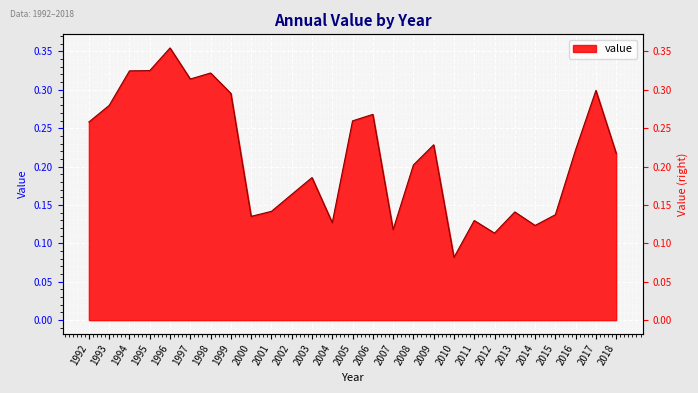

What is the value of the 2nd point from the left?

0.3